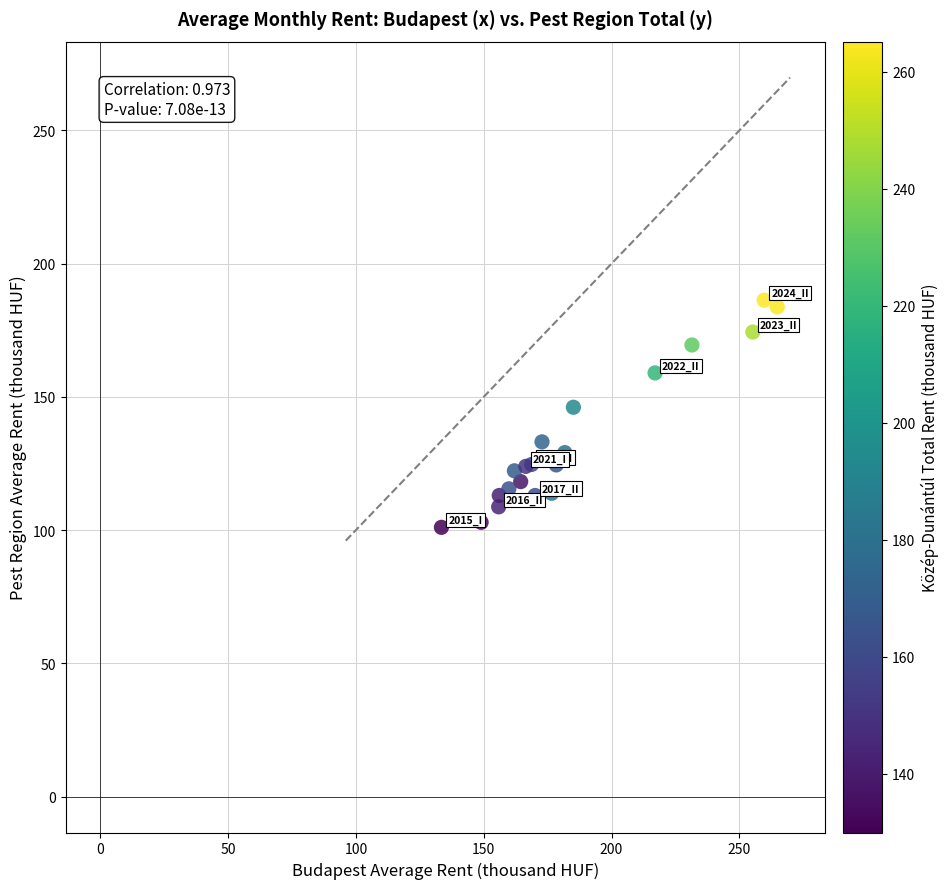

What Y value in the scatter plot is closest to 143?

146.1